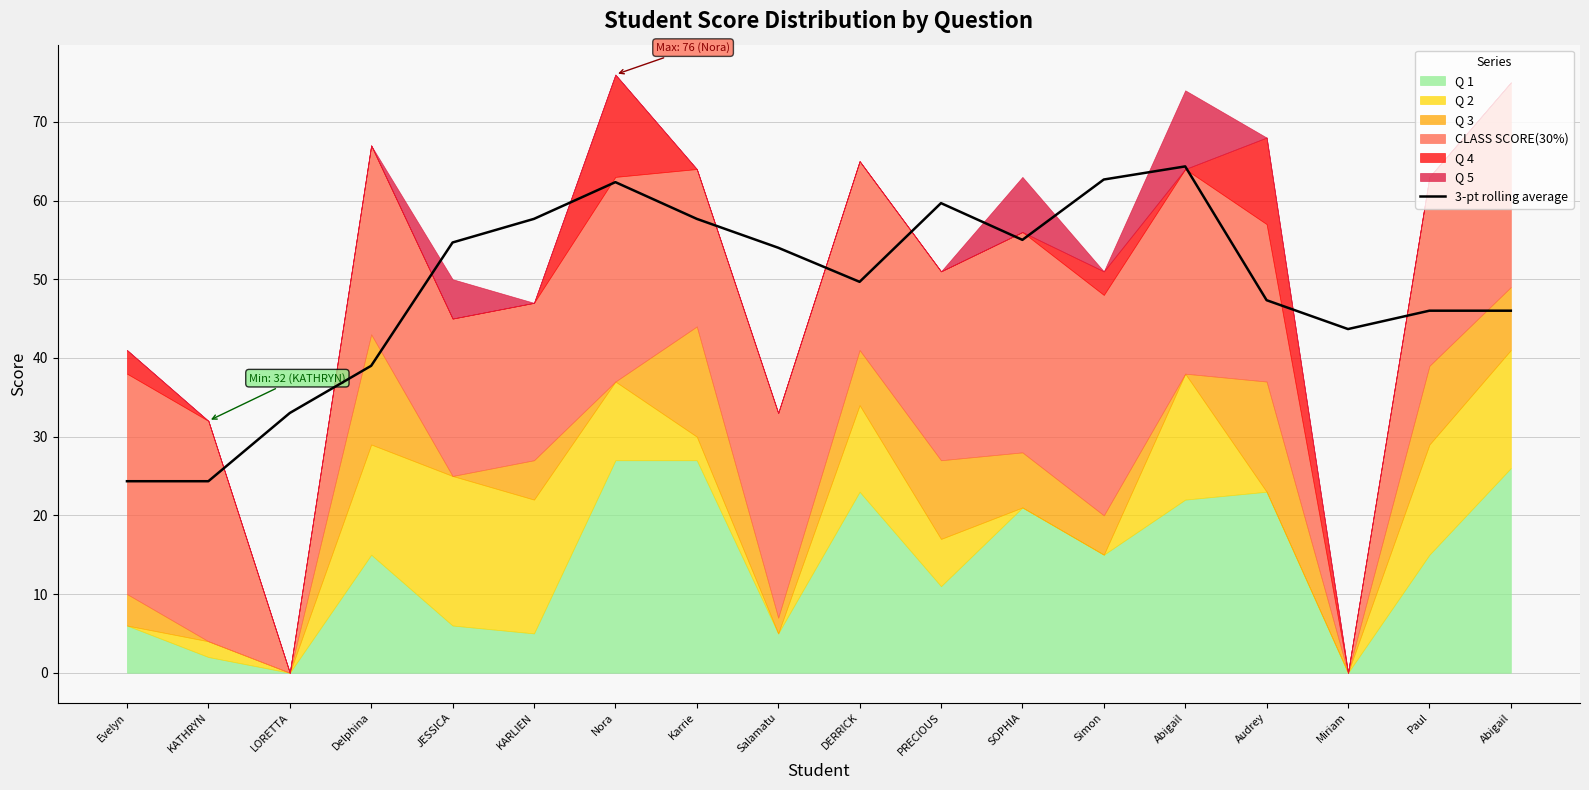

What is the smallest value displayed?

24.3